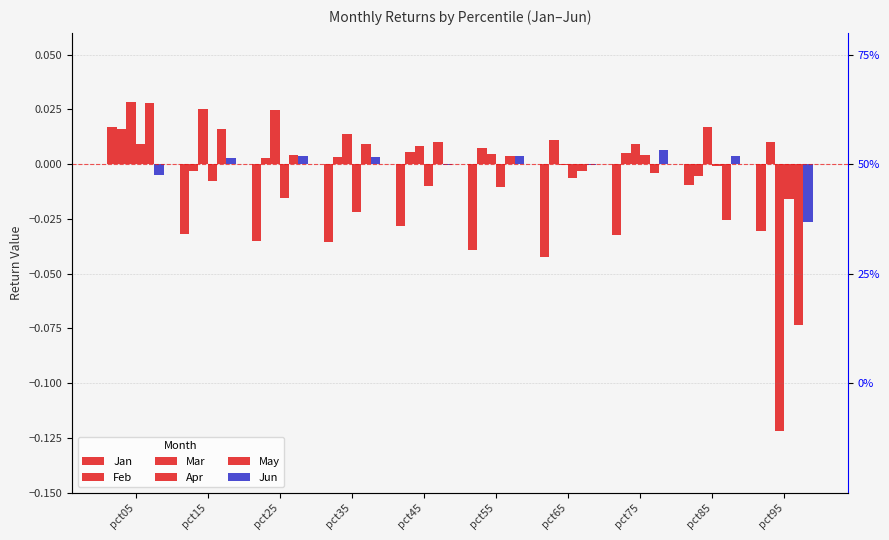

Between pct05 and pct35, which series saw the biggest shift?

Jan